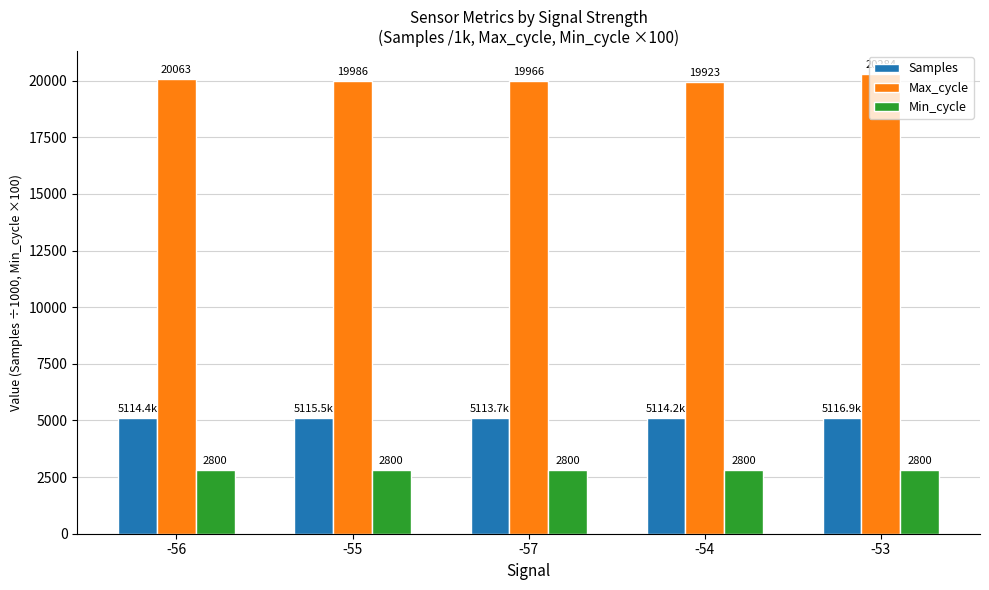

At which category does the chart reach its peak across all series?

-53